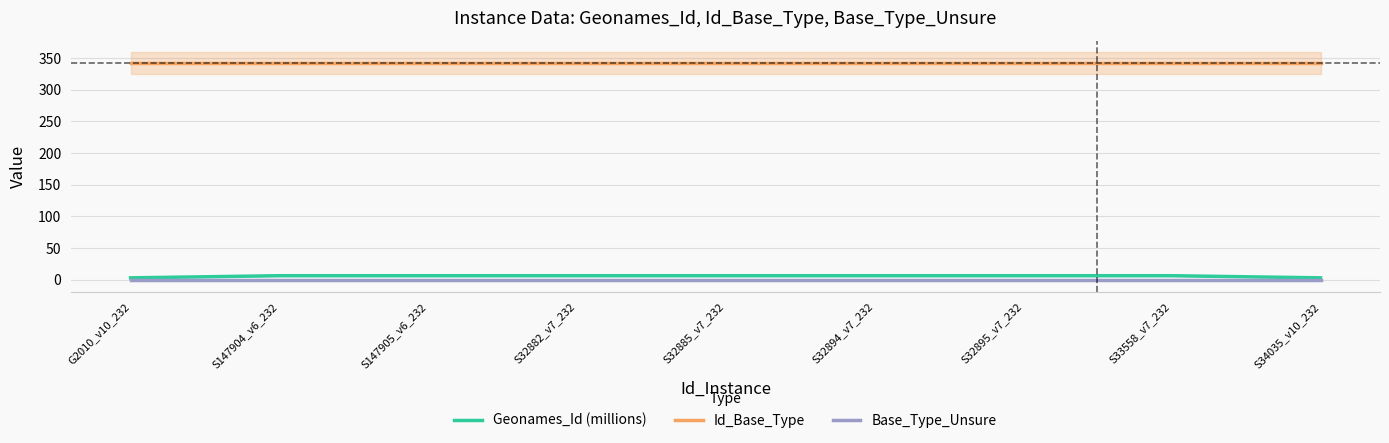

What is the average value of the Geonames_Id (millions) series?

5.8